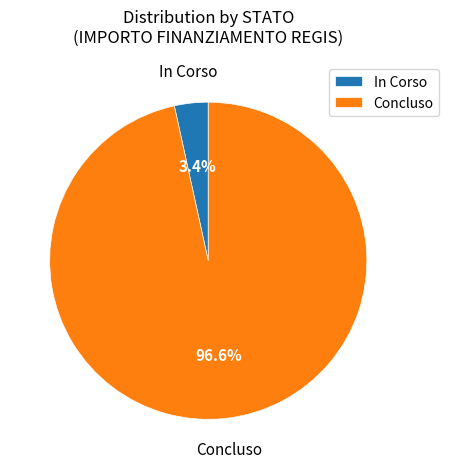

To the nearest percent, what percentage of the pie is In Corso?

3%